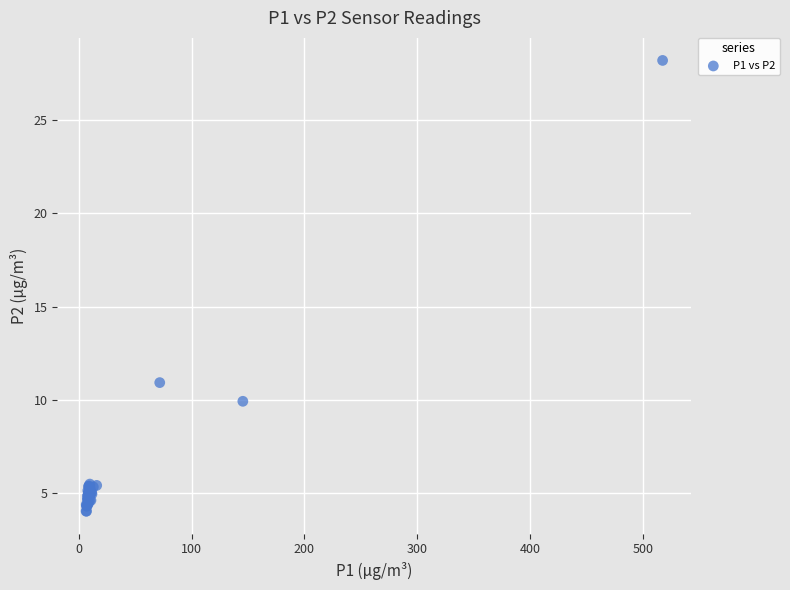

What Y value in the scatter plot is closest to 16?

10.9